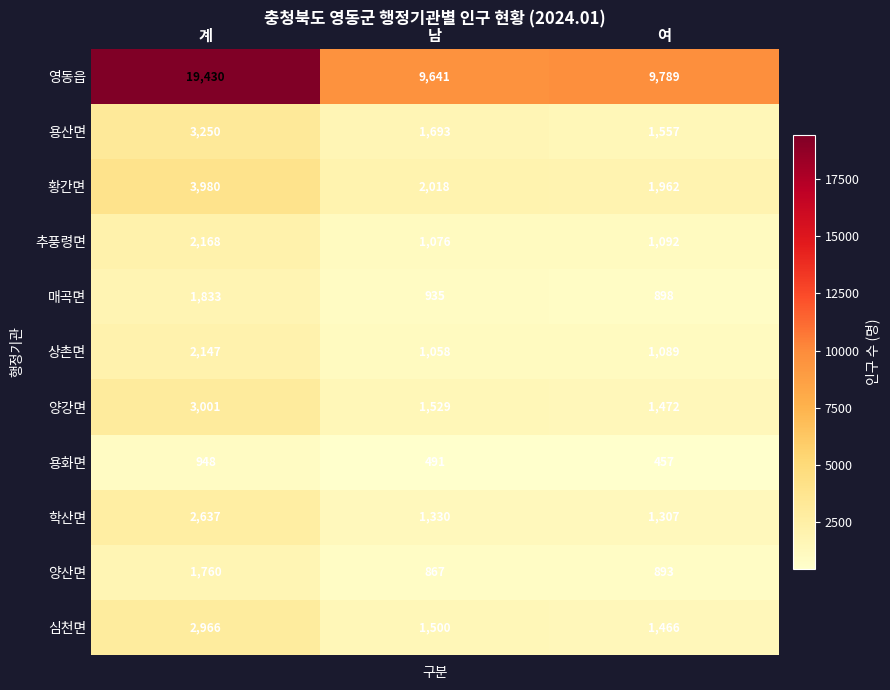

How many distinct data groups are displayed?

11